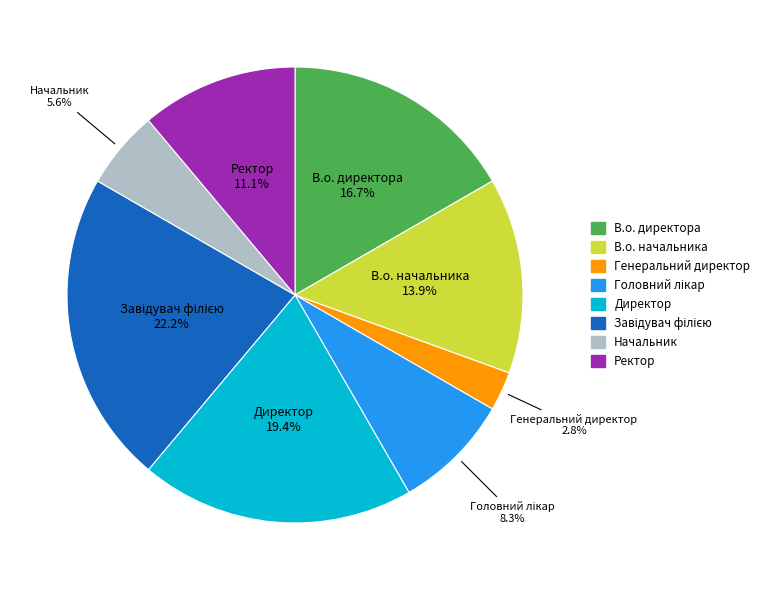

Count the number of slices in the pie.

8